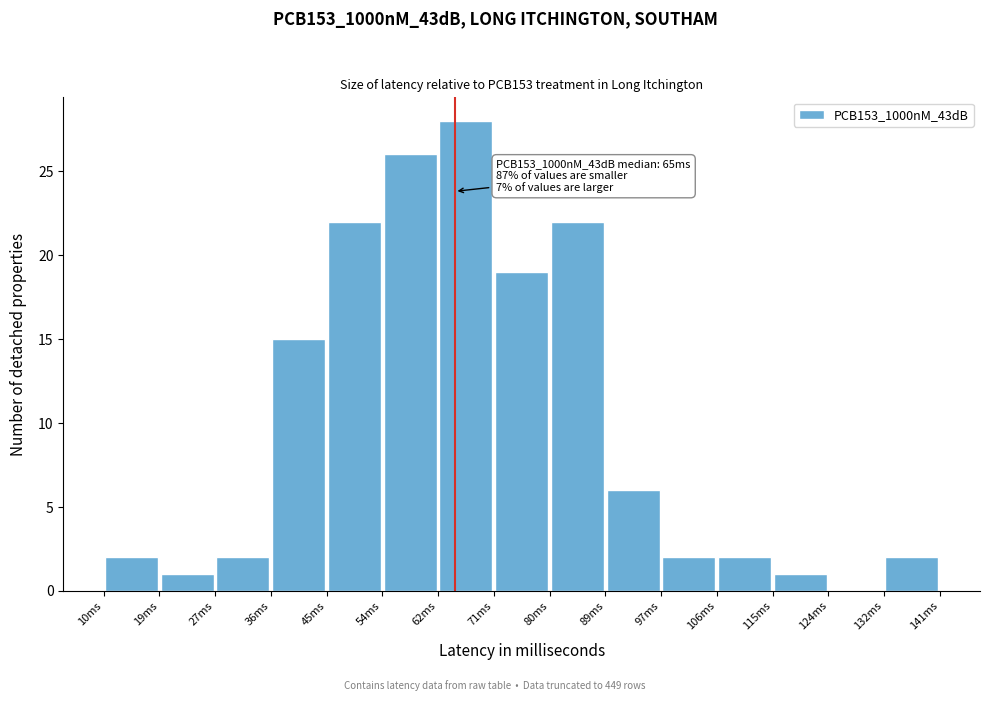

Which range on the x-axis has the tallest bar?

62 to 71